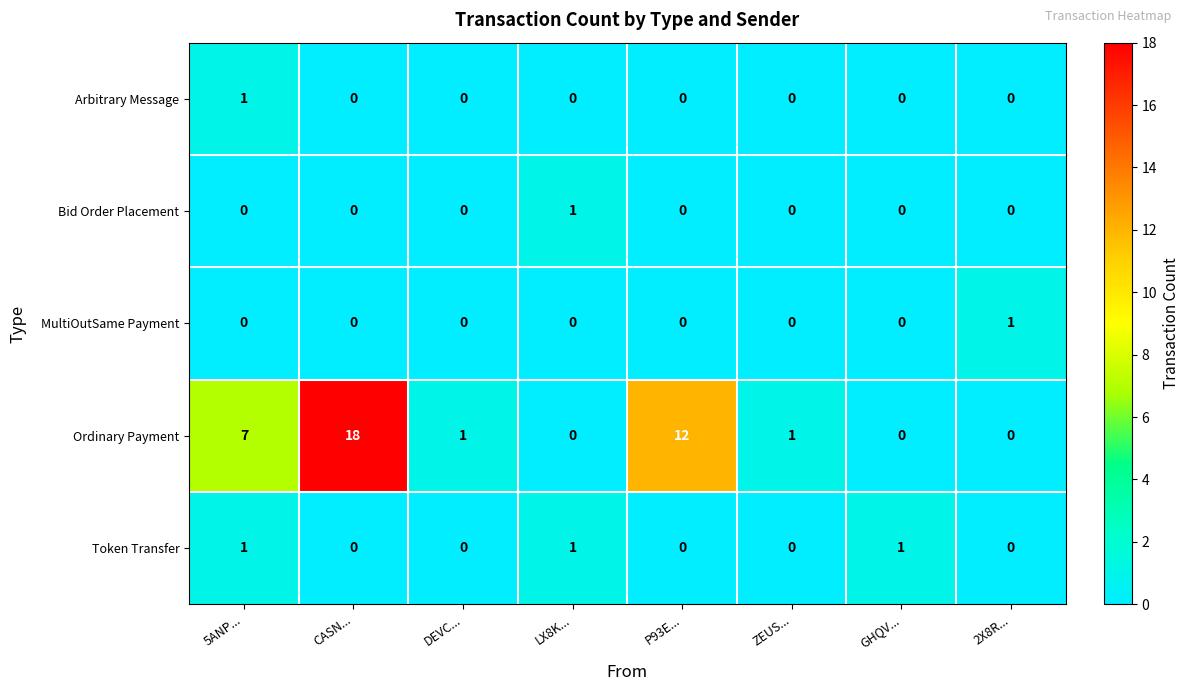

What is the total value across all series at P93E...?

12